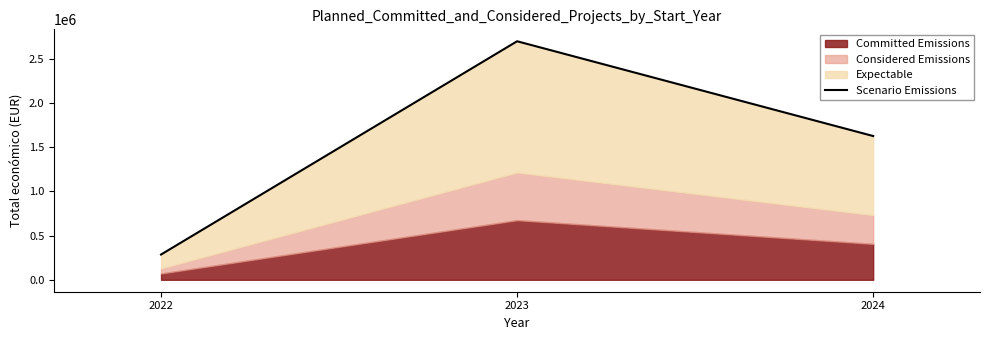

Where does the data first go above 1627058?

2023